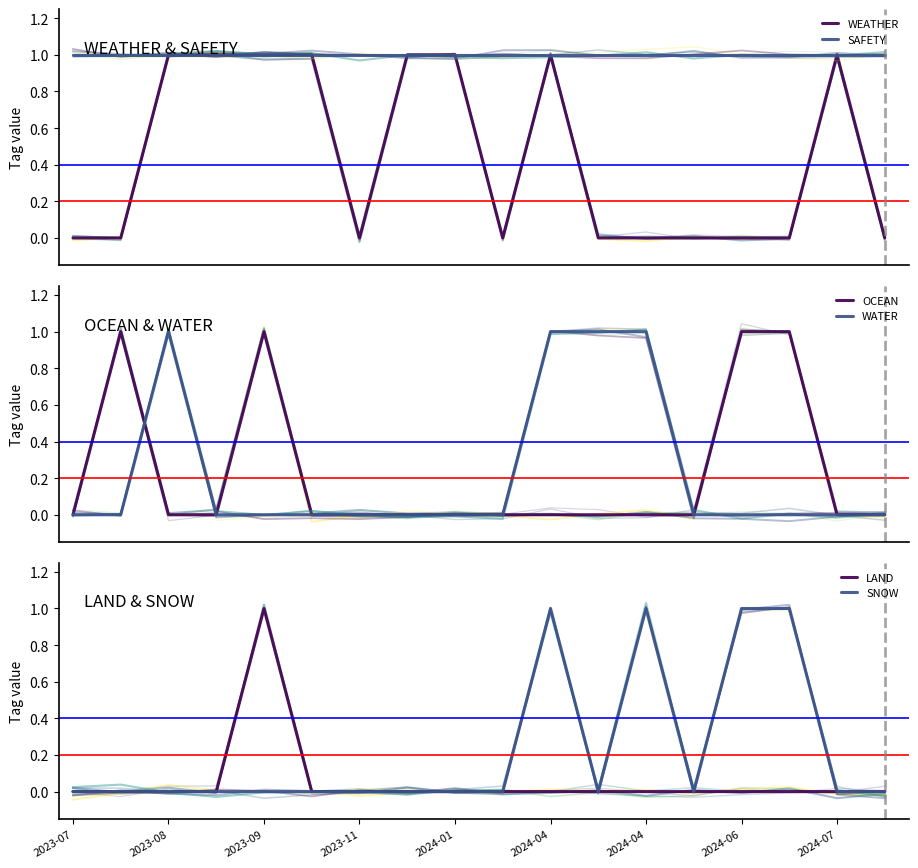

True or false: LAND and WEATHER cross at least once.

False